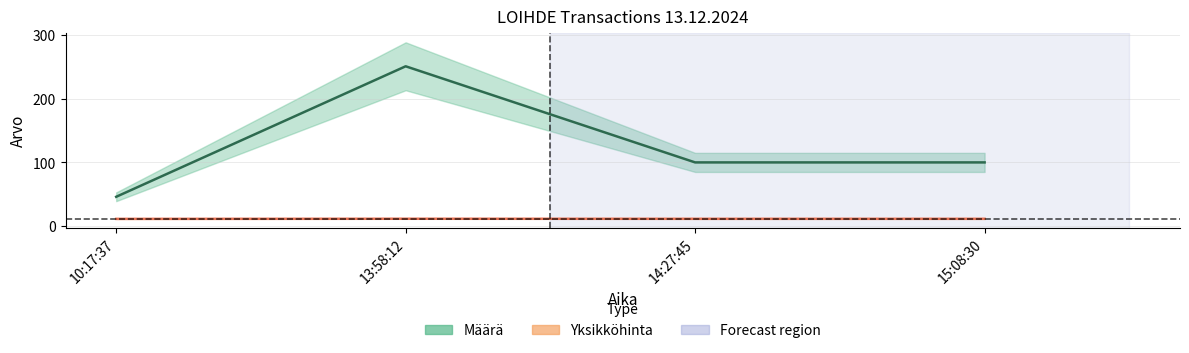

At 14:27:45, list the series in order from largest to smallest.

Määrä, Yksikköhinta